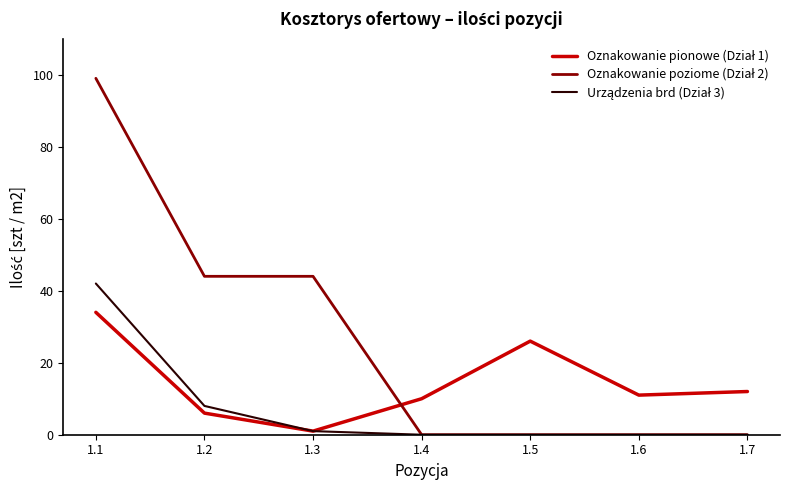

At which category is the sum across all series the highest?

1.1